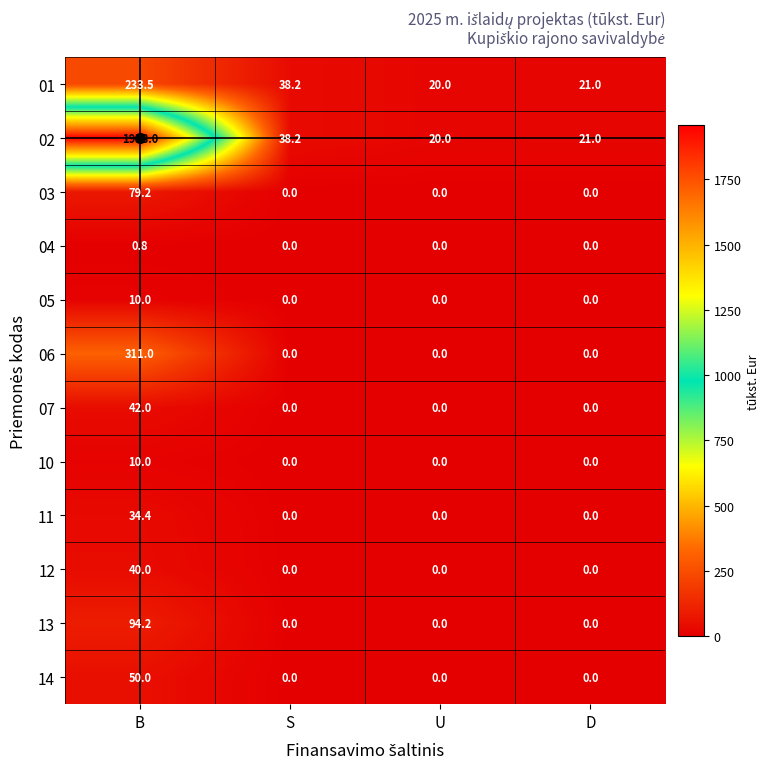

How many distinct data groups are displayed?

12